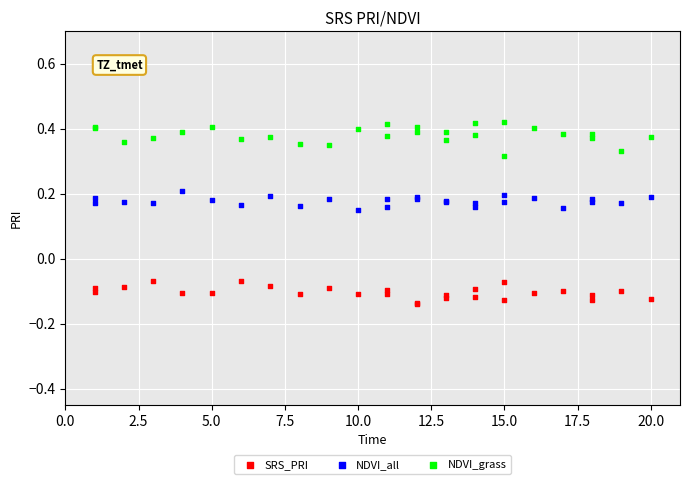

Which series contains the lowest Y value?

SRS_PRI